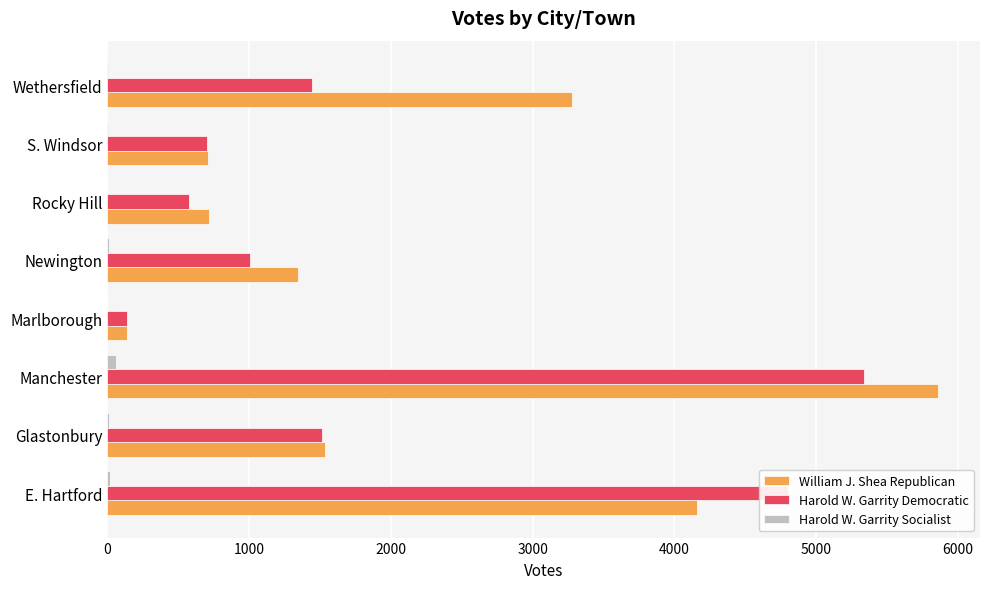

Which series changed the most between E. Hartford and Rocky Hill?

Harold W. Garrity Democratic